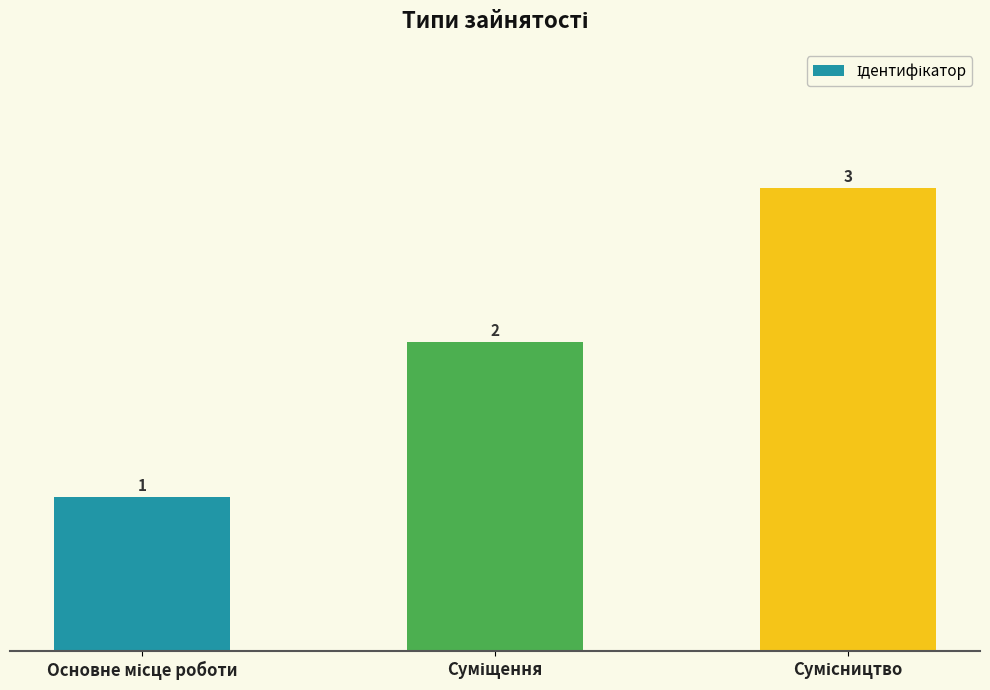

What is the value of the 2nd bar from the left?

2